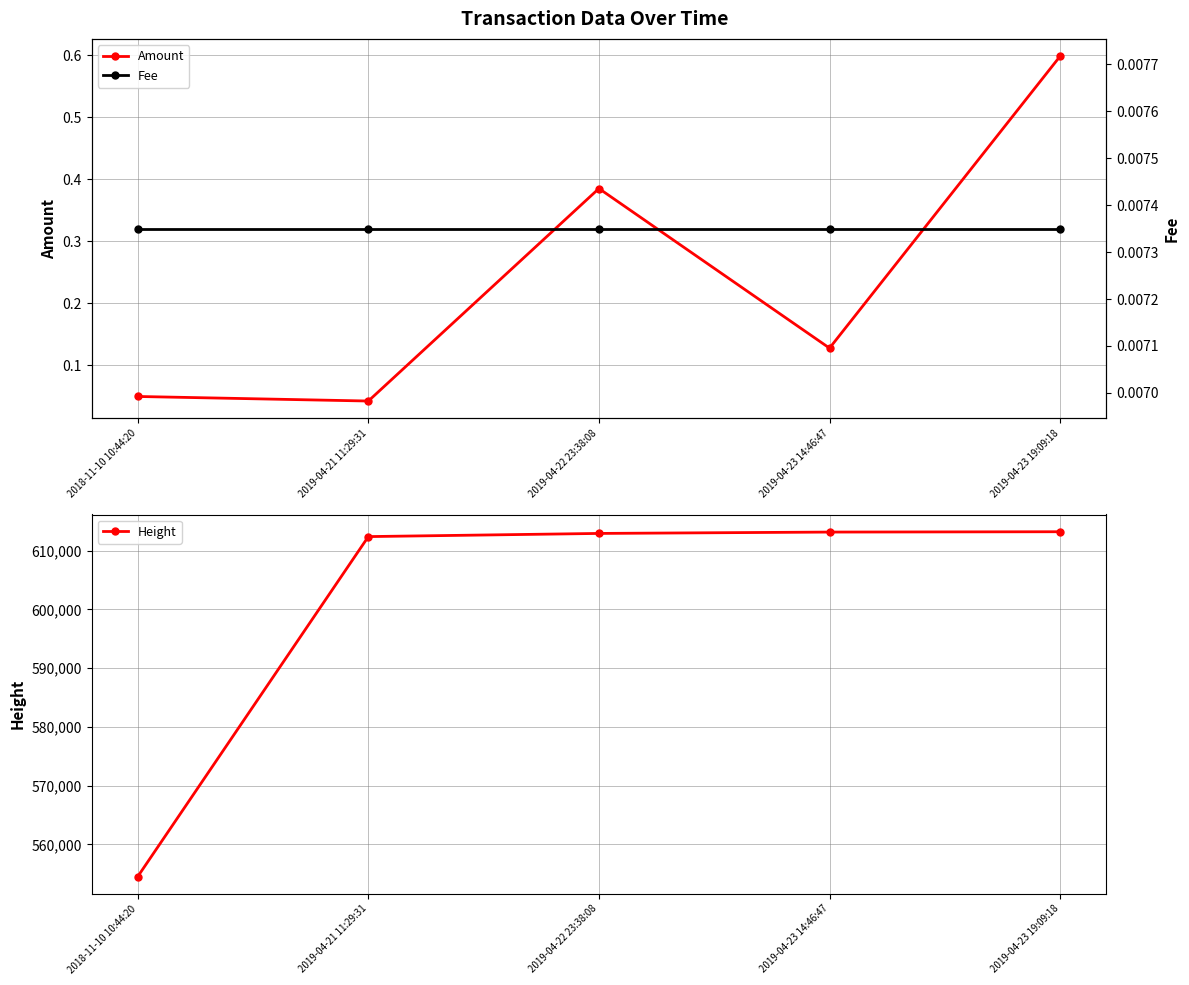

Count the number of categories in the chart.

5